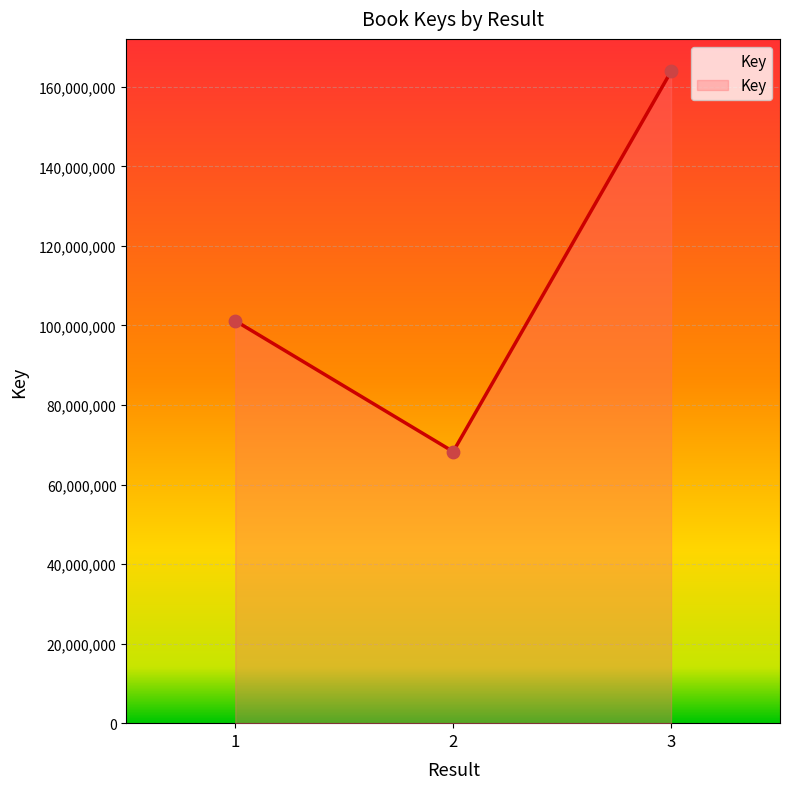

Approximately how many times larger is the value at 3 compared to 1?

1.6